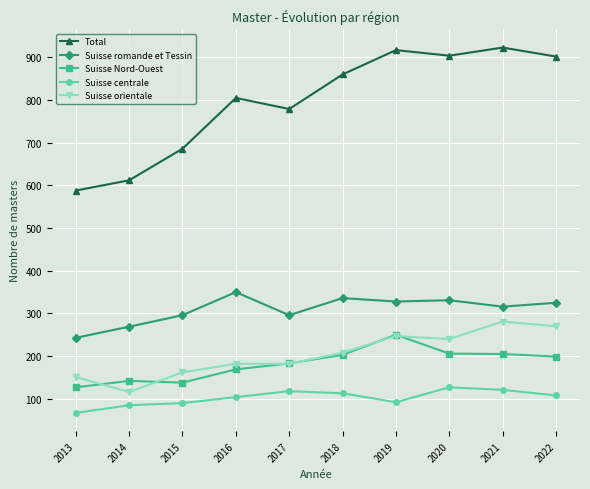

The Total series shows 805 at 2016. True or false?

True